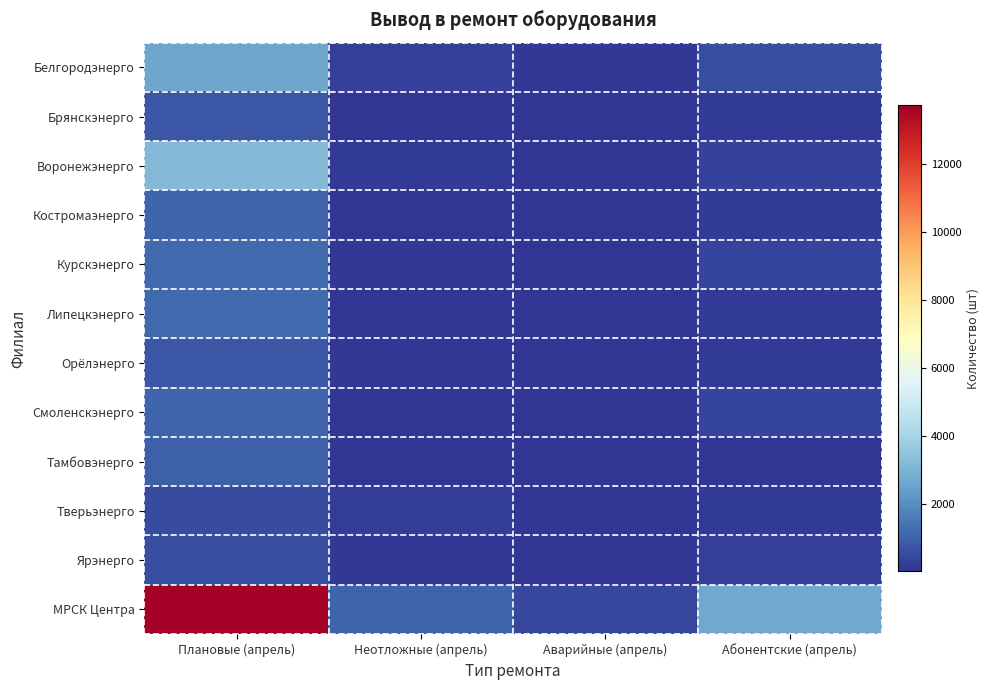

Count the number of data series in this chart.

12